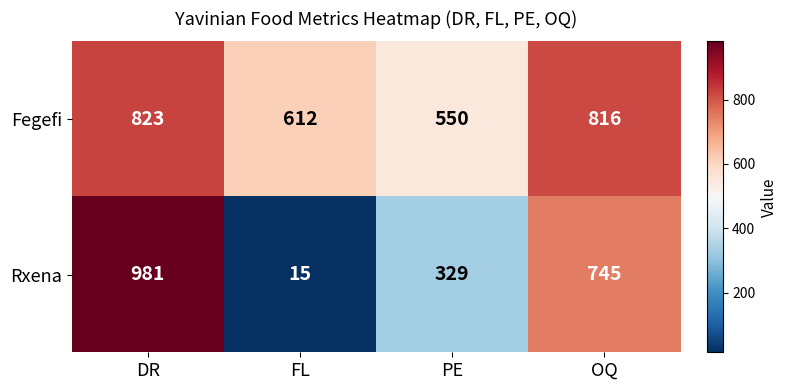

What is the sum of the Fegefi values at DR and FL?

1435